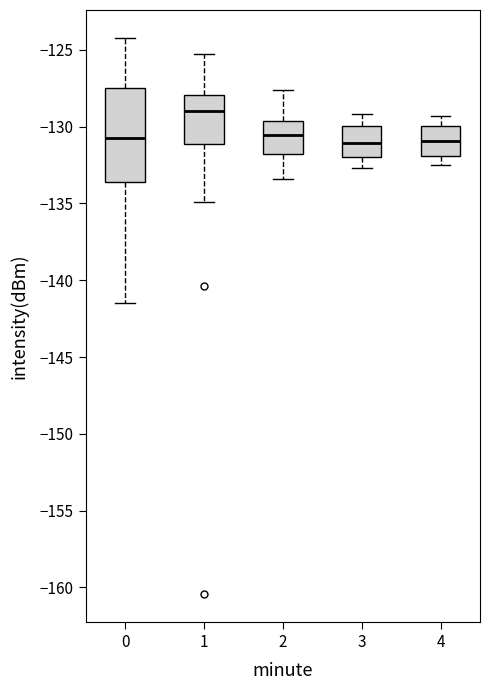

Reading left to right, read every box against the y-axis: the position of its median line, the range the box covers, and the ends of its whiskers. The values are not printed on the chart, so give them approximately, as read against the axis.

0: median -131.0, box -133.5 to -127.5, whiskers -141.5 to -124.0
1: median -129.0, box -131.0 to -128.0, whiskers -135.0 to -125.5
2: median -130.5, box -132.0 to -129.5, whiskers -133.5 to -127.5
3: median -131.0, box -132.0 to -130.0, whiskers -132.5 to -129.0
4: median -131.0, box -132.0 to -130.0, whiskers -132.5 to -129.5